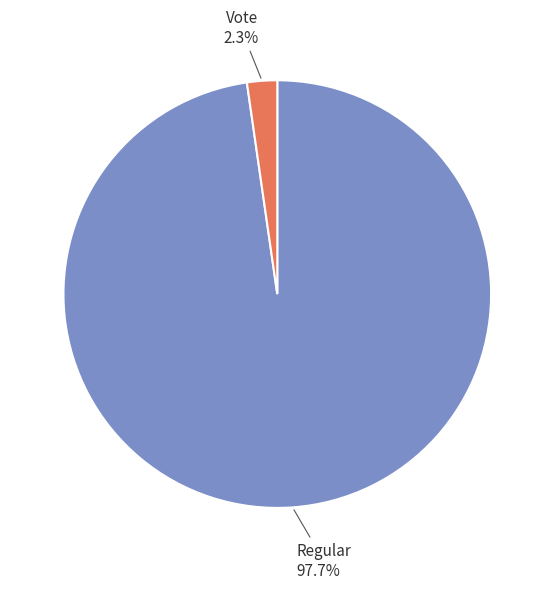

Is the sum of Vote and Regular greater than half?

Yes